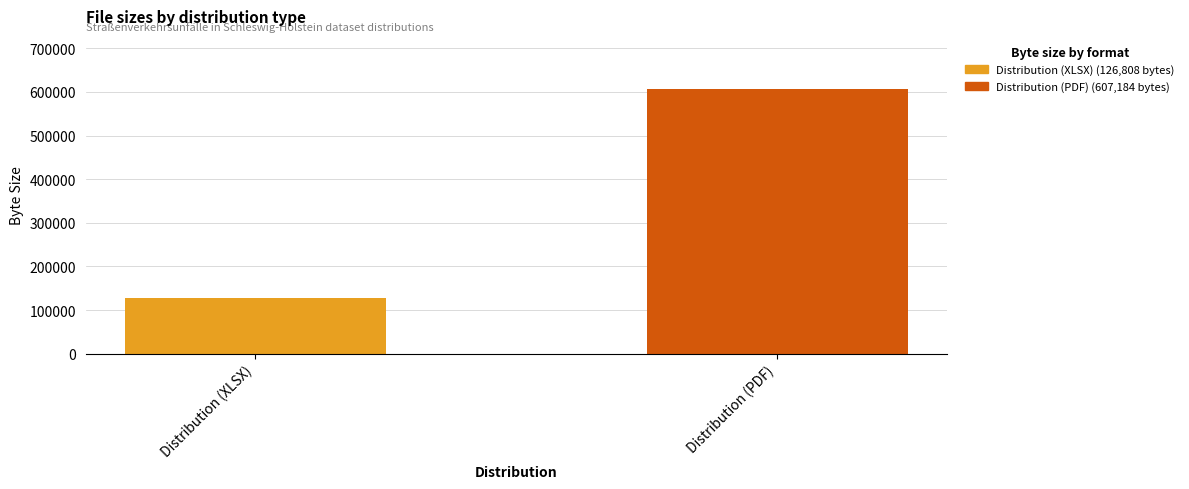

Which has a higher value, Distribution (PDF) or Distribution (XLSX)?

Distribution (PDF)